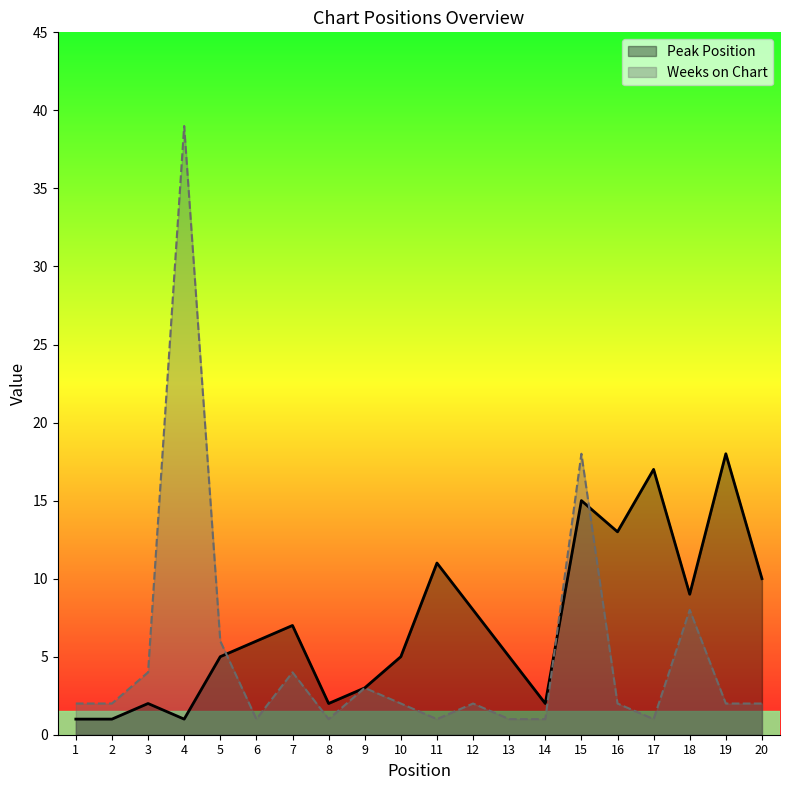

Between 11 and 1, which is larger?

11